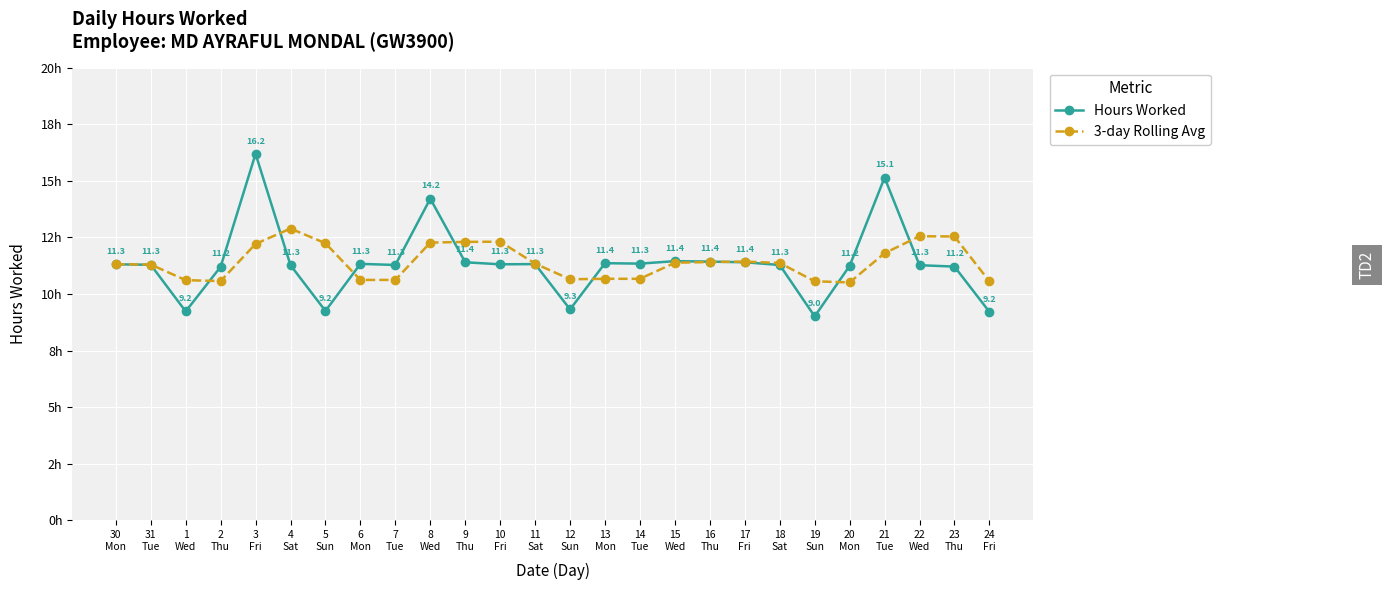

Is this an area chart (filled region under the line)?

No